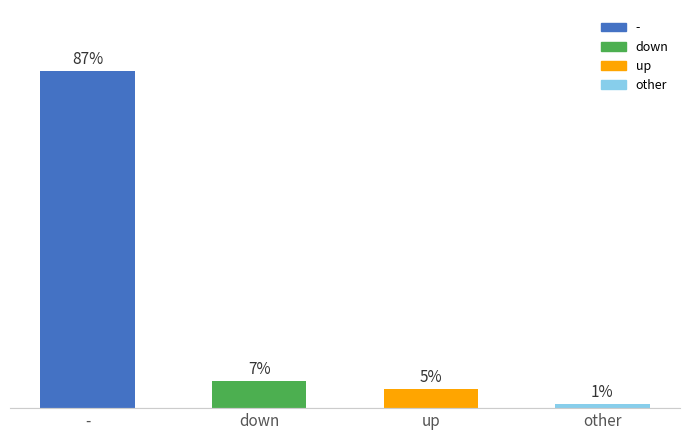

What is the label of the 1st bar from the left?

-